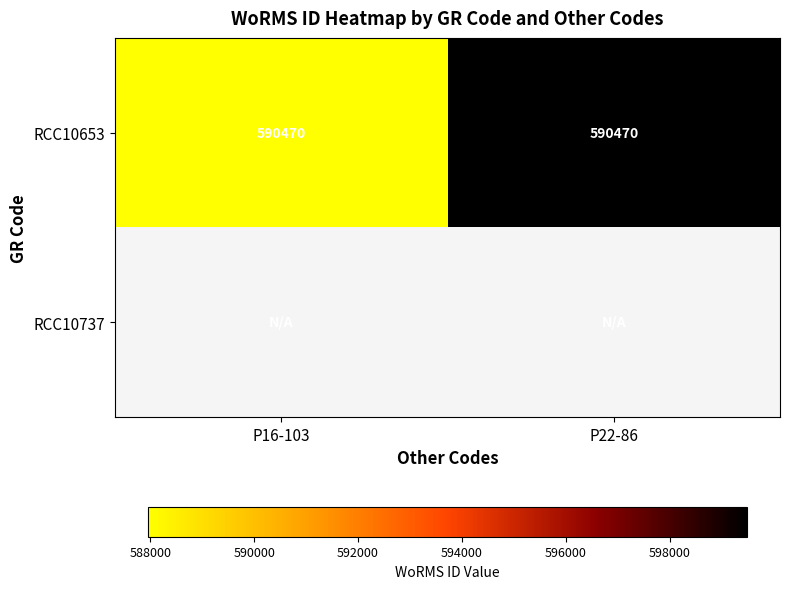

Is the value of RCC10737 at P16-103 greater than the value of RCC10653 at P16-103?

No